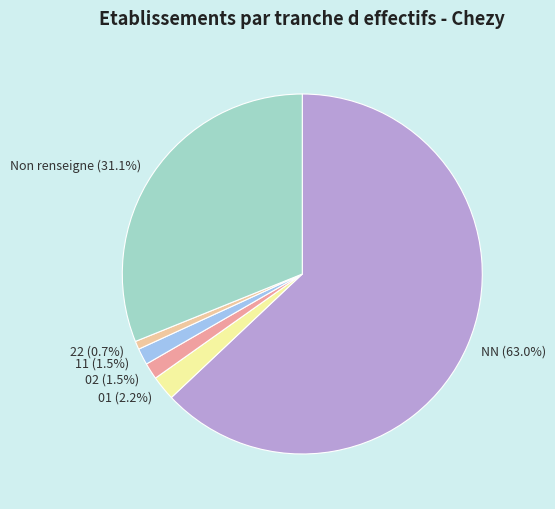

How many segments does this pie chart have?

6